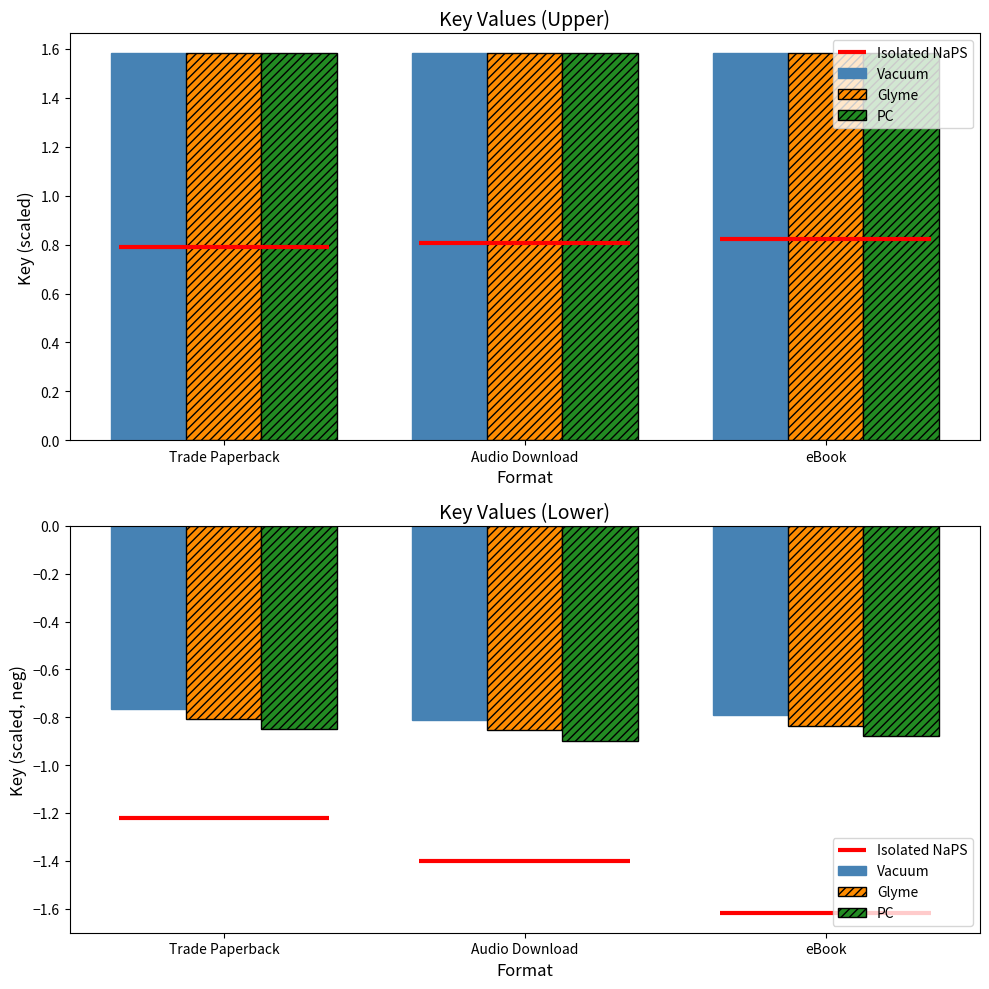

The PC series shows -0.9 at eBook. True or false?

True